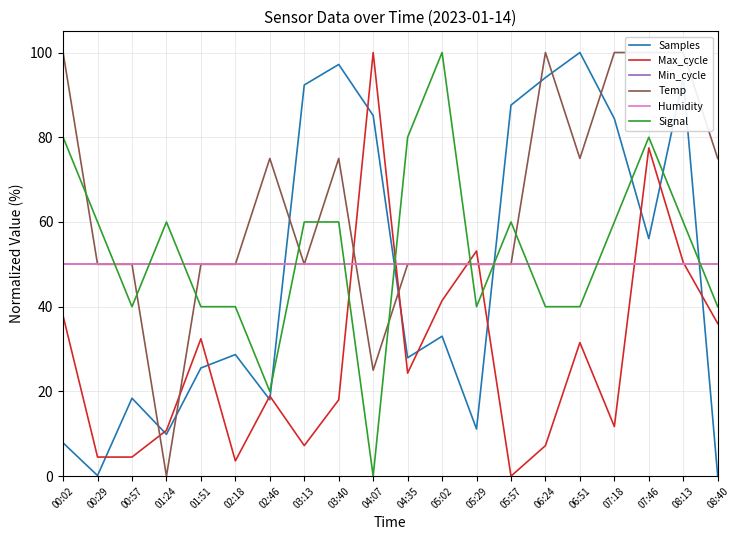

How many intersections are there between Min_cycle and Samples?

4